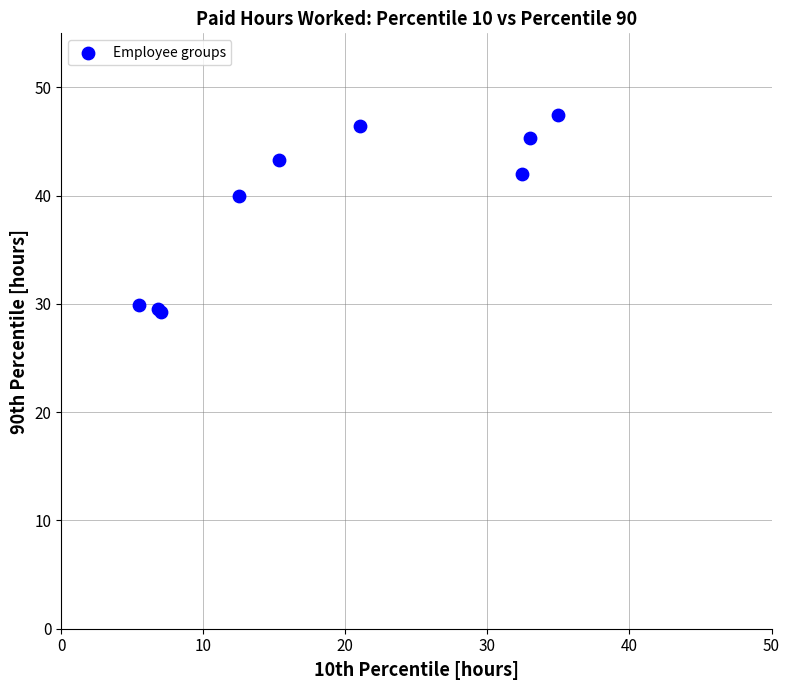

What Y value in the scatter plot is closest to 38?

40.0